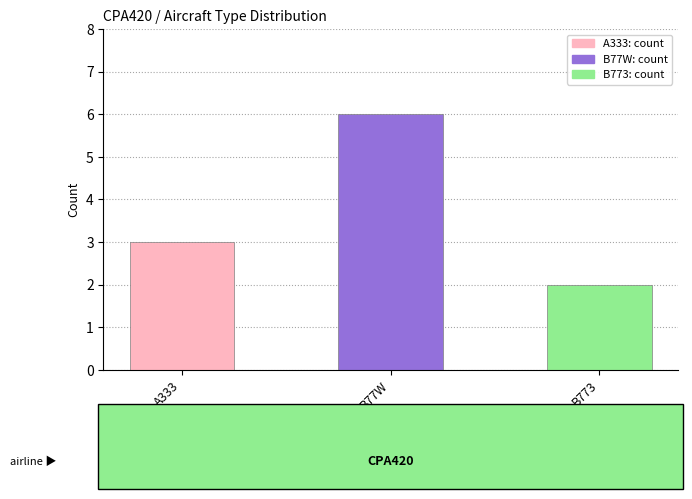

What is the sum of all values?

11